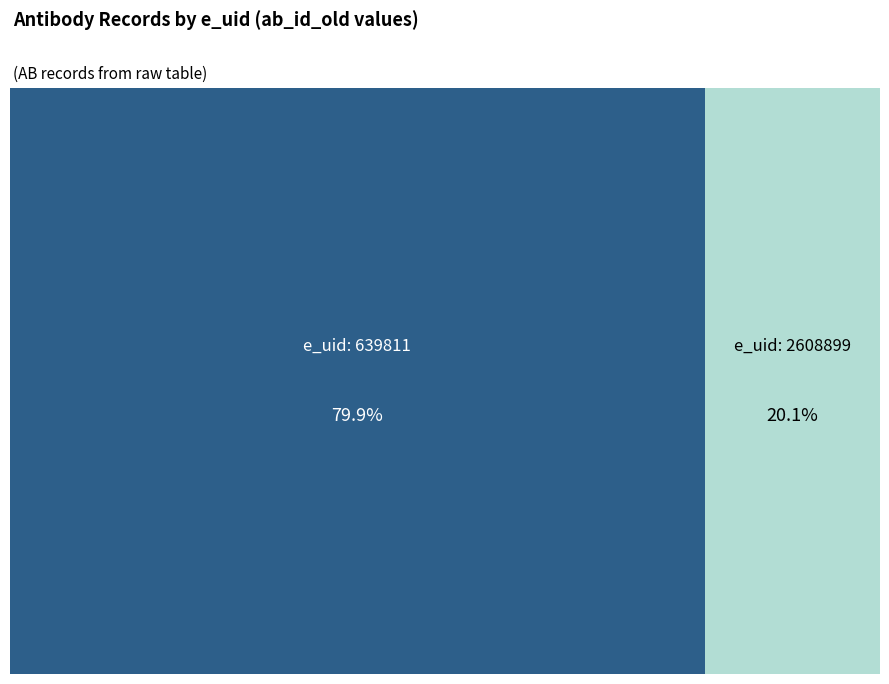

What is the total percentage of 639811 and 2608899?

100.0%